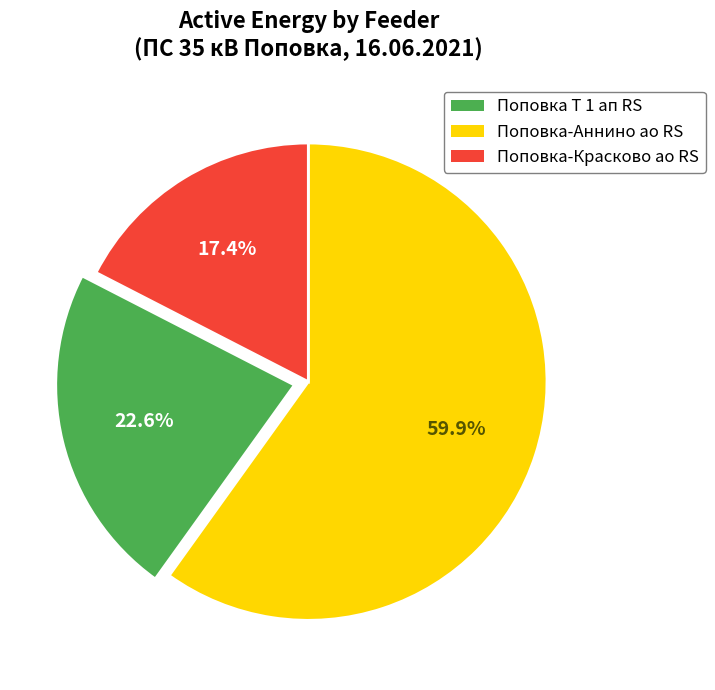

Count the number of slices in the pie.

3